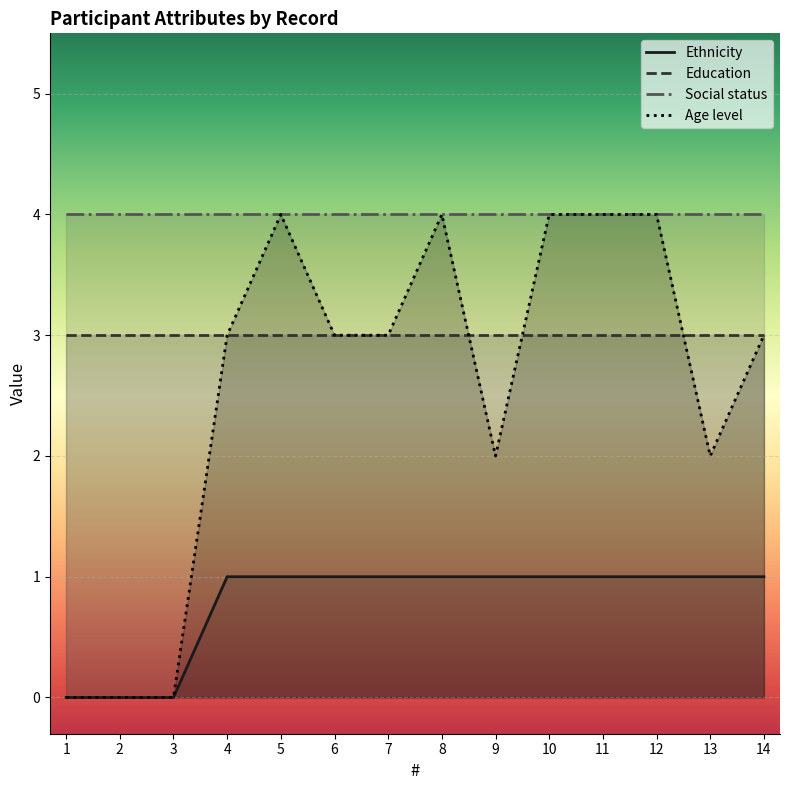

Which series has the largest total across all categories?

Social status